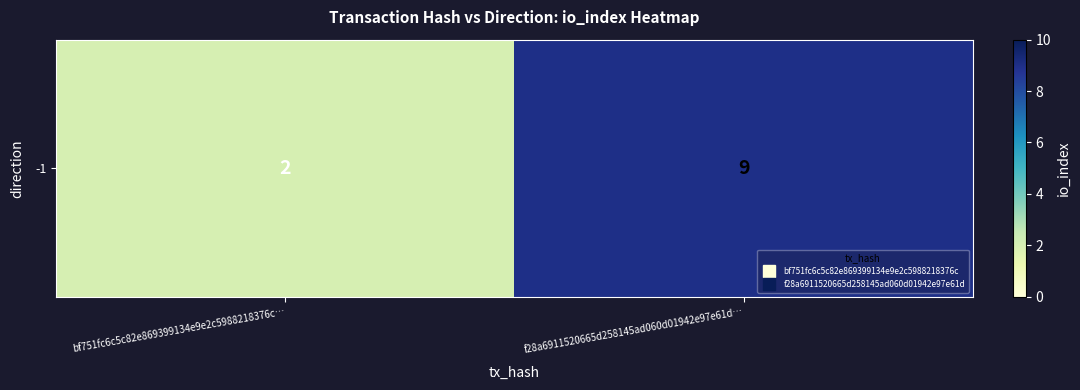

What is the difference between the values at bf751fc6c5c82e869399134e9e2c5988218376c… and f28a6911520665d258145ad060d01942e97e61d…?

7